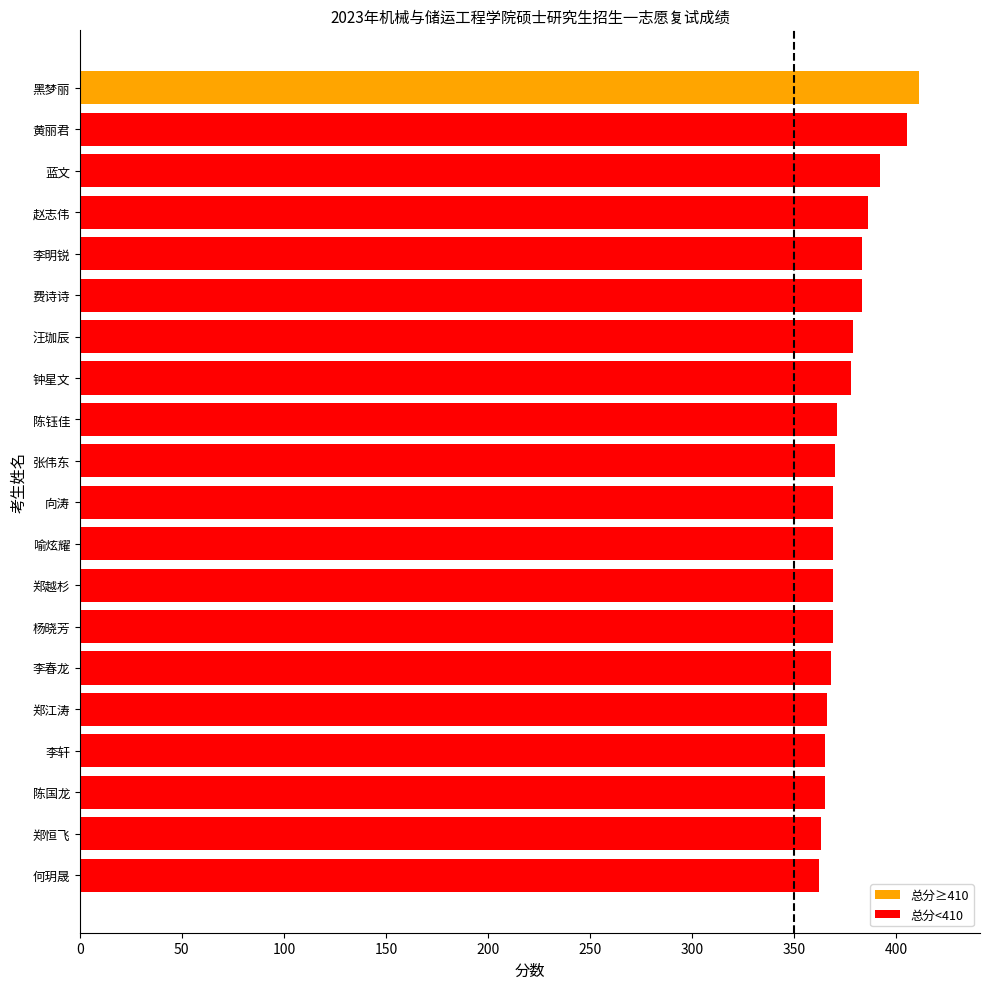

What is the label of the 13th bar from the top?

郑越杉